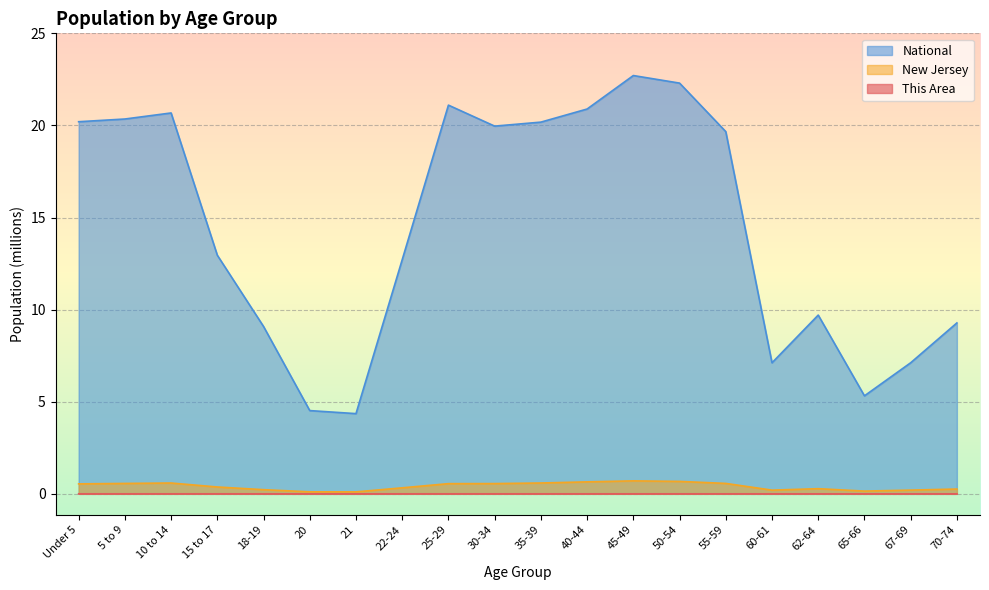

Count the number of categories in the chart.

20